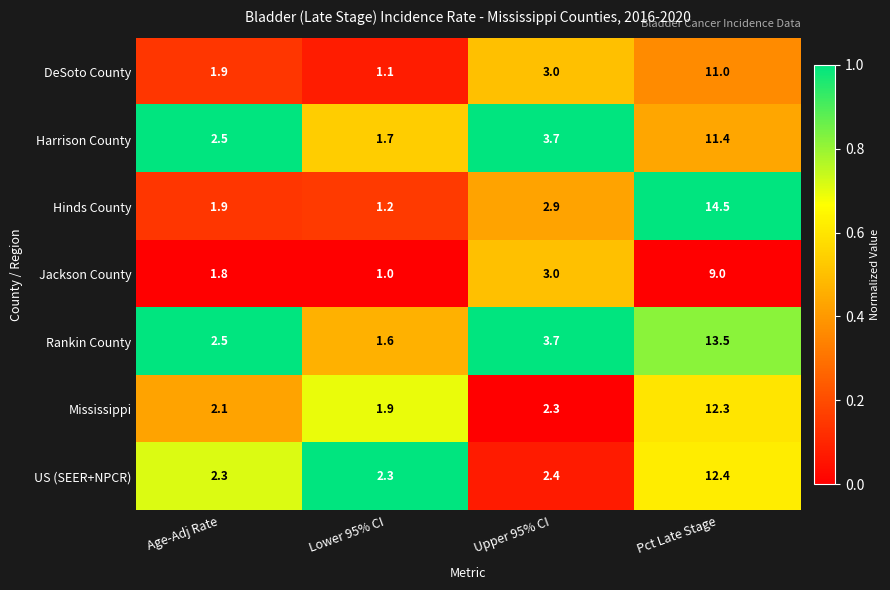

What is the total value across all series at Age-Adj Rate?

15.0